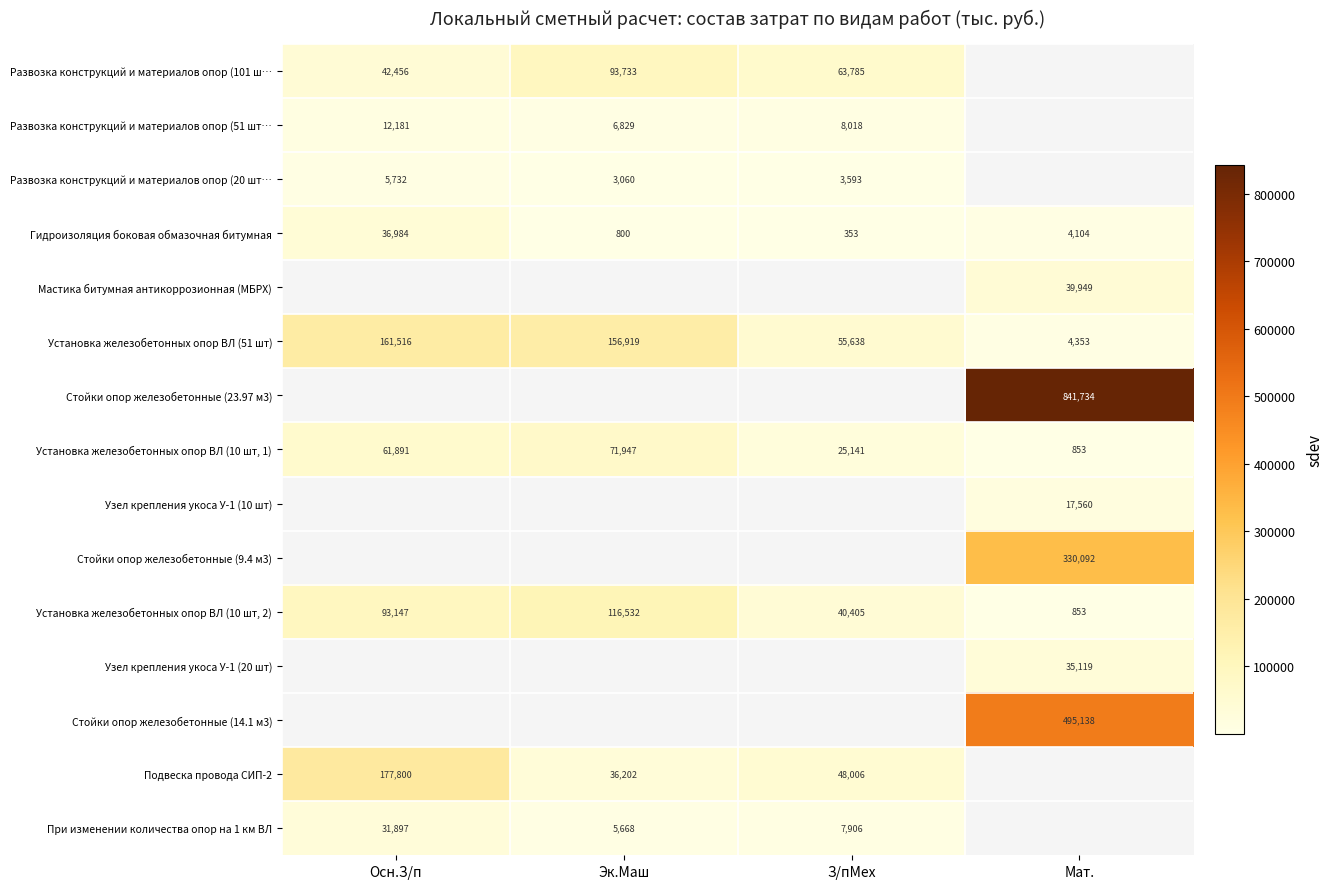

Which category has the highest value in the Гидроизоляция боковая обмазочная битумная series?

Осн.З/п